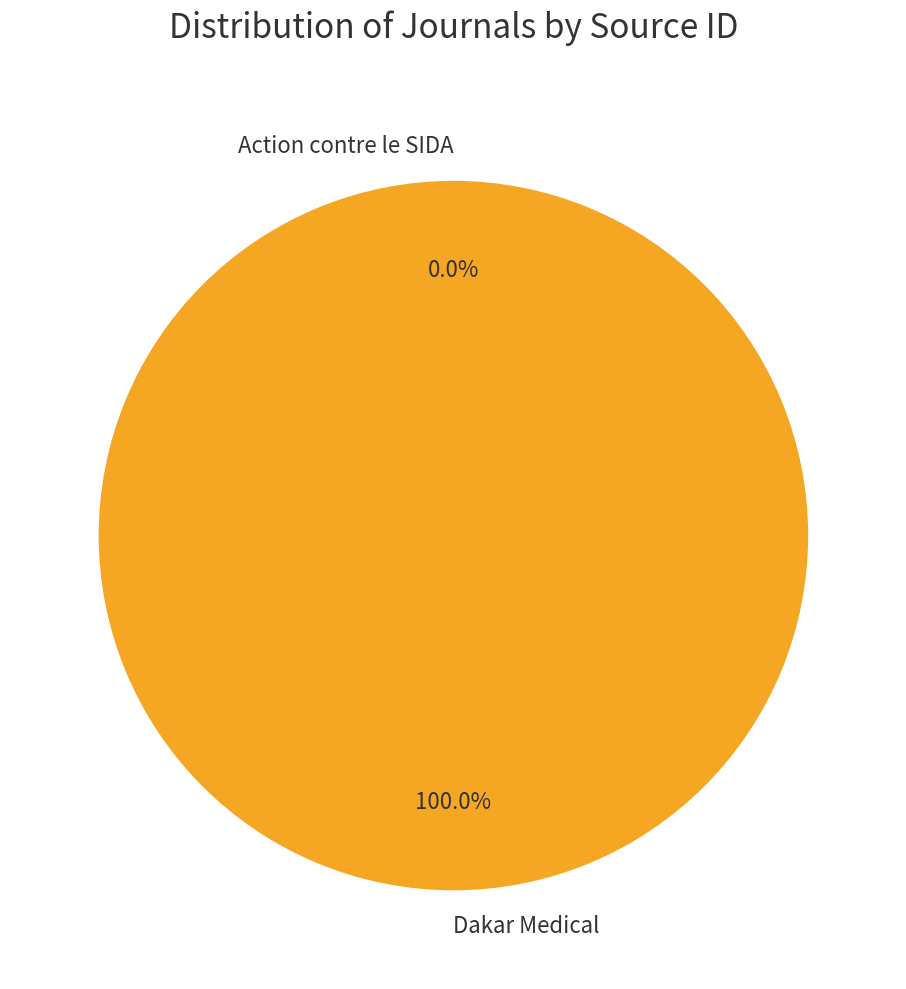

Is there any slice that represents more than half of the pie?

Yes